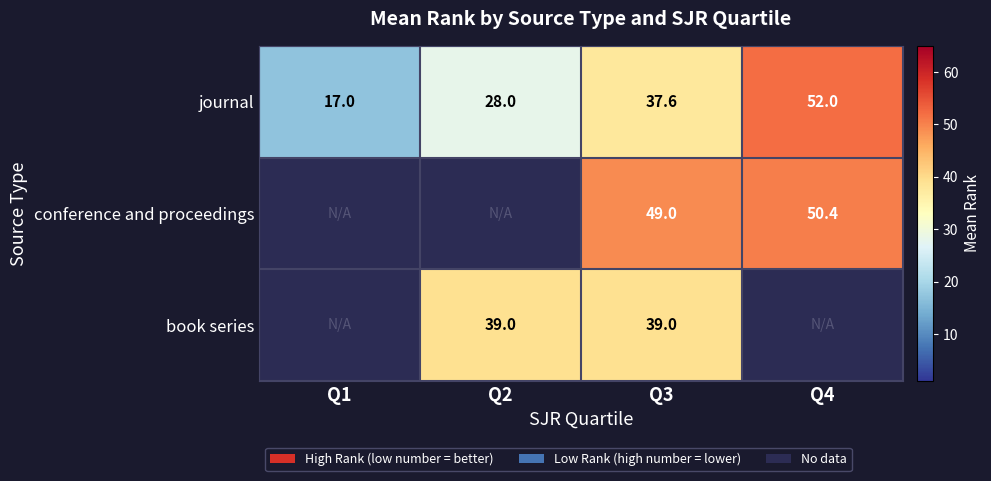

What is the spread (max minus min) of values at Q3?

11.4